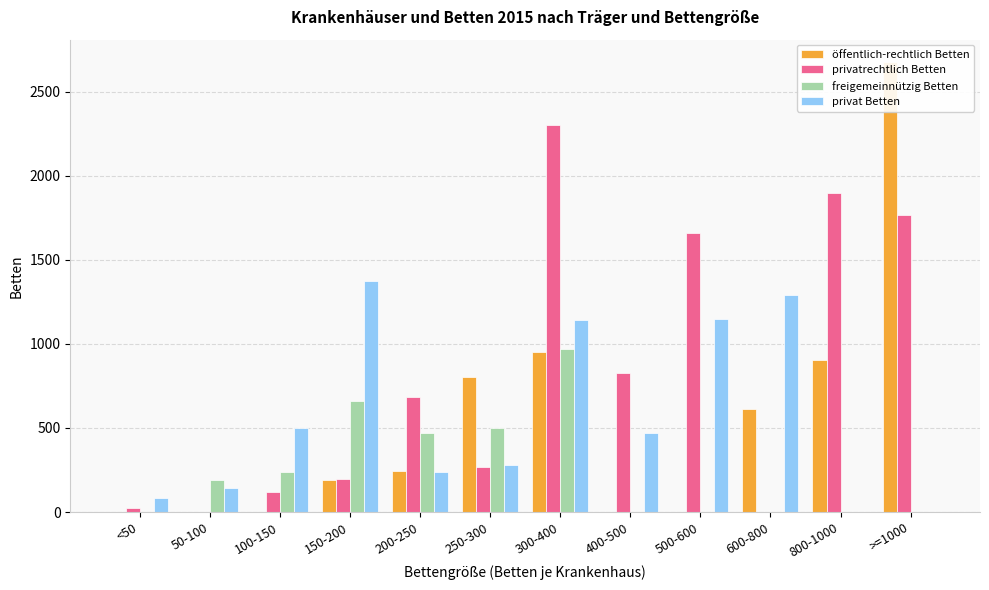

How many positive values does the freigemeinnützig Betten series have?

6